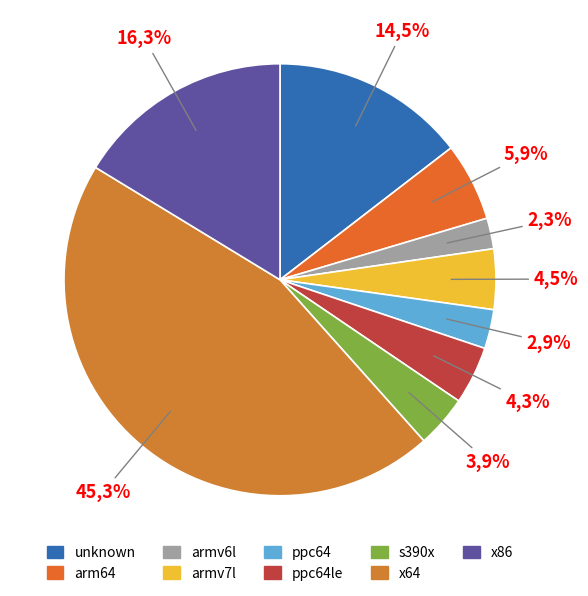

Rank the categories by value from highest to lowest.

x64, x86, unknown, arm64, armv7l, ppc64le, s390x, ppc64, armv6l